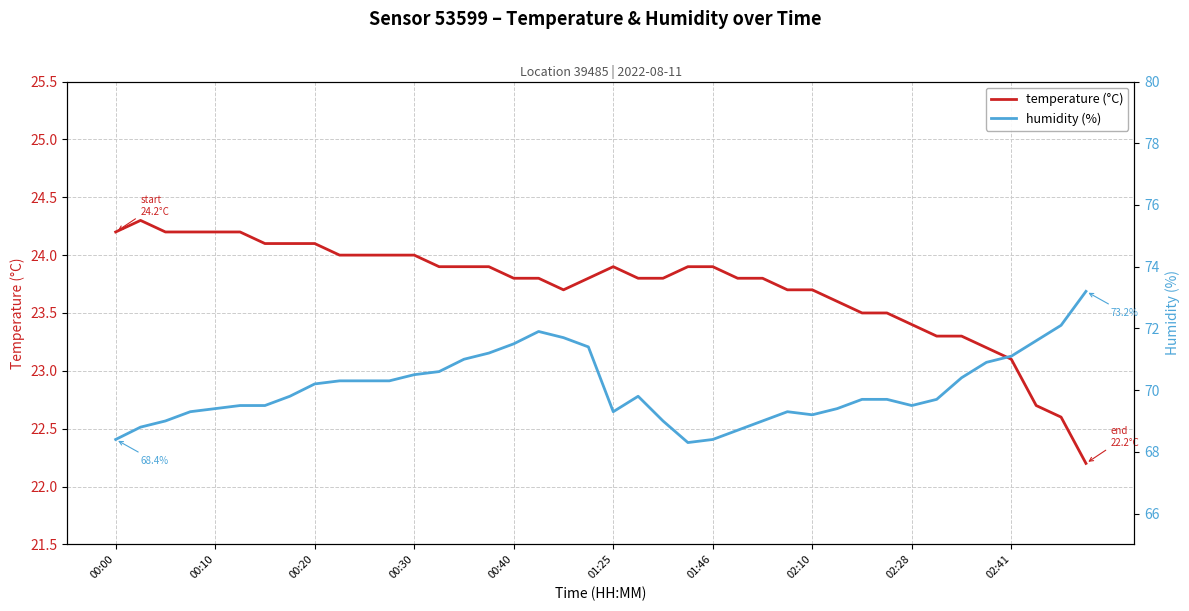

True or false: temperature (°C) has a value of 14.2 at 02:28.

False